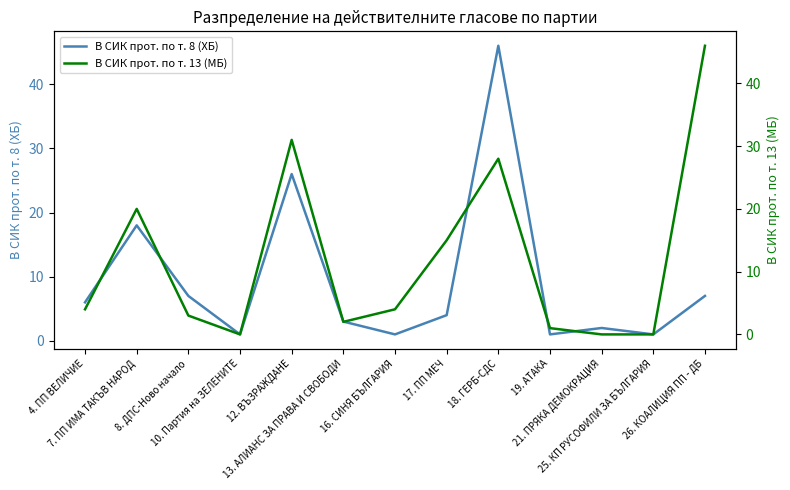

Which category has the highest value in the В СИК прот. по т. 13 (МБ) series?

26. КОАЛИЦИЯ ПП - ДБ